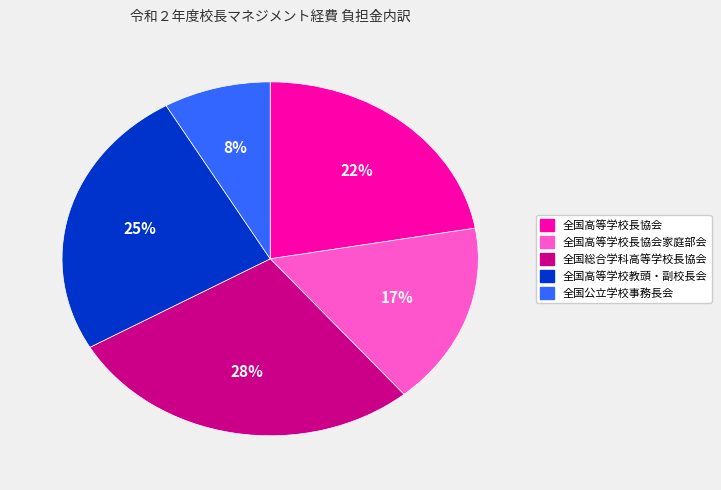

Is there a majority slice in this chart?

No